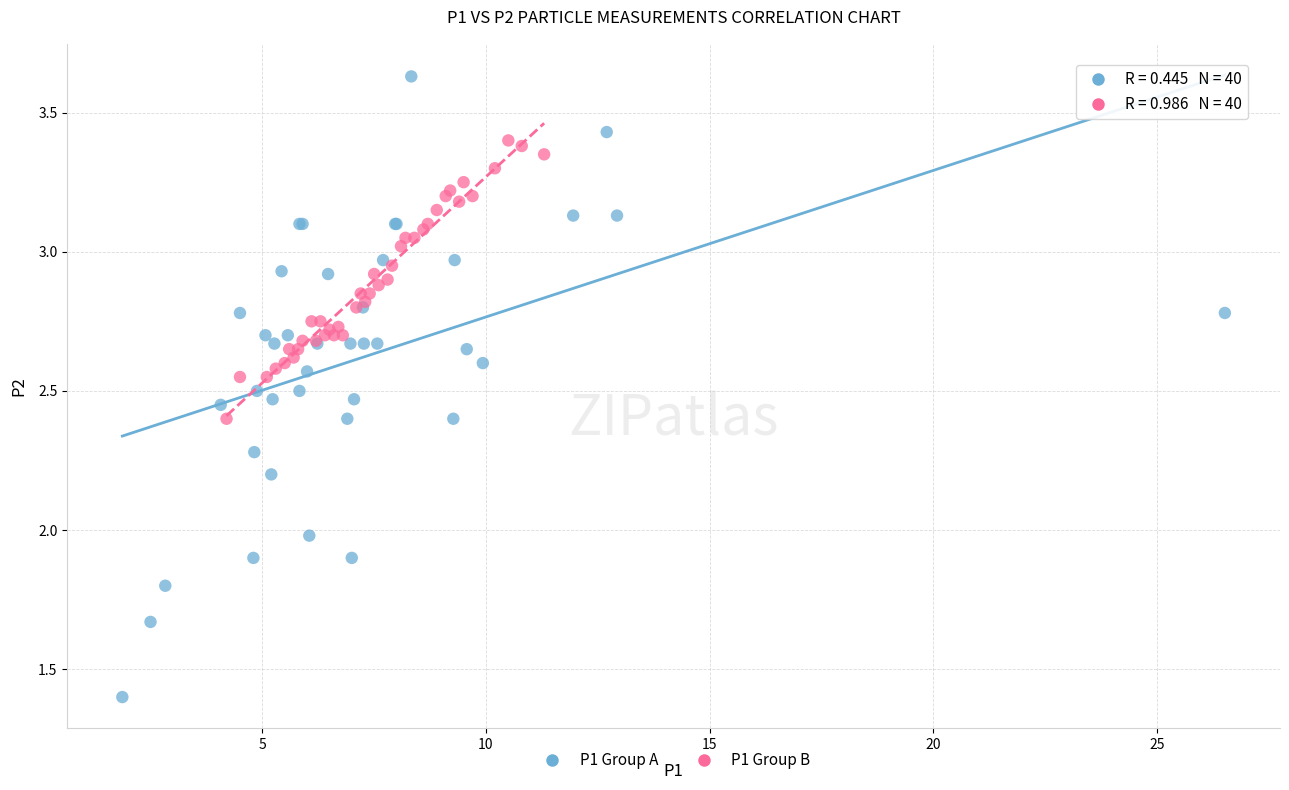

Which series reaches the minimum Y coordinate?

P1 Group A